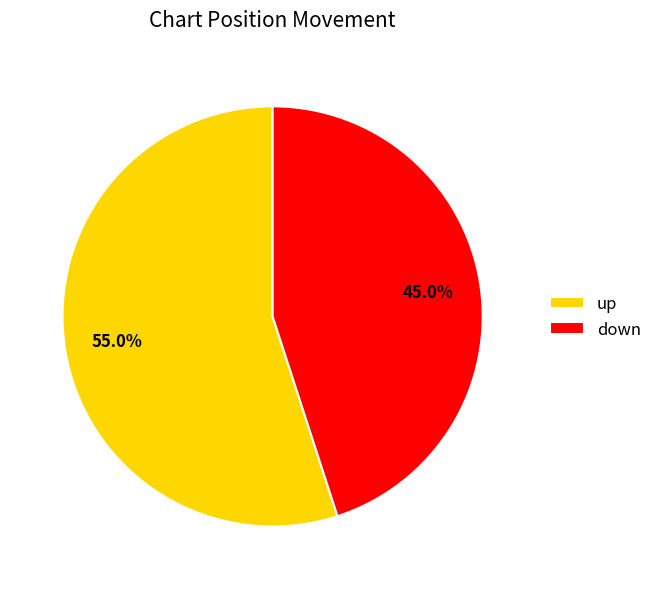

Which category accounts for the majority?

up